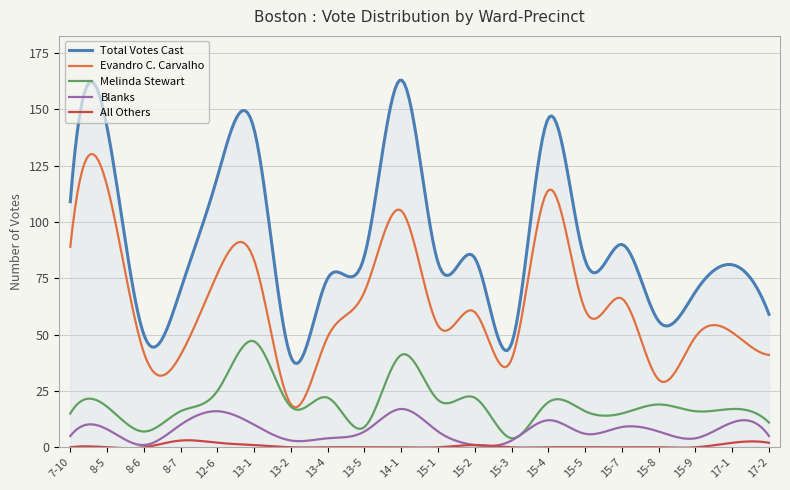

Which series has the largest total across all categories?

Total Votes Cast